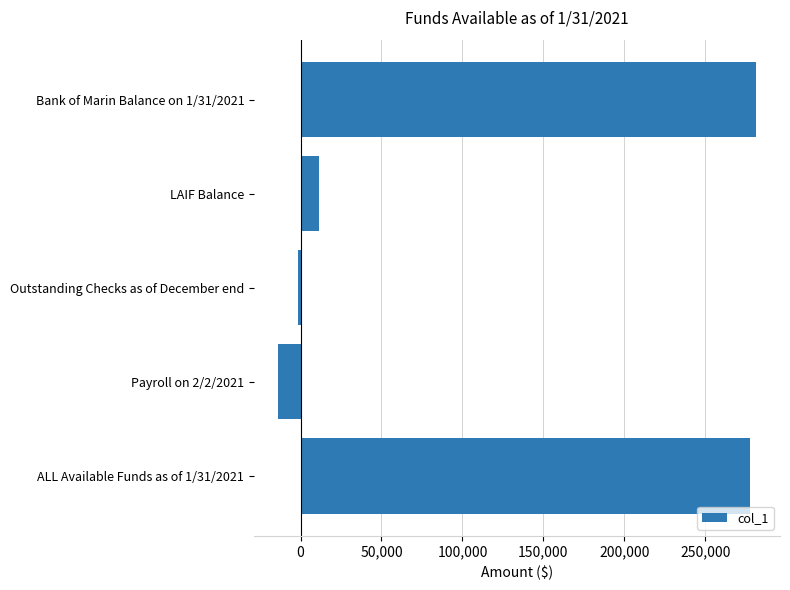

What is the label of the 2nd bar from the top?

LAIF Balance